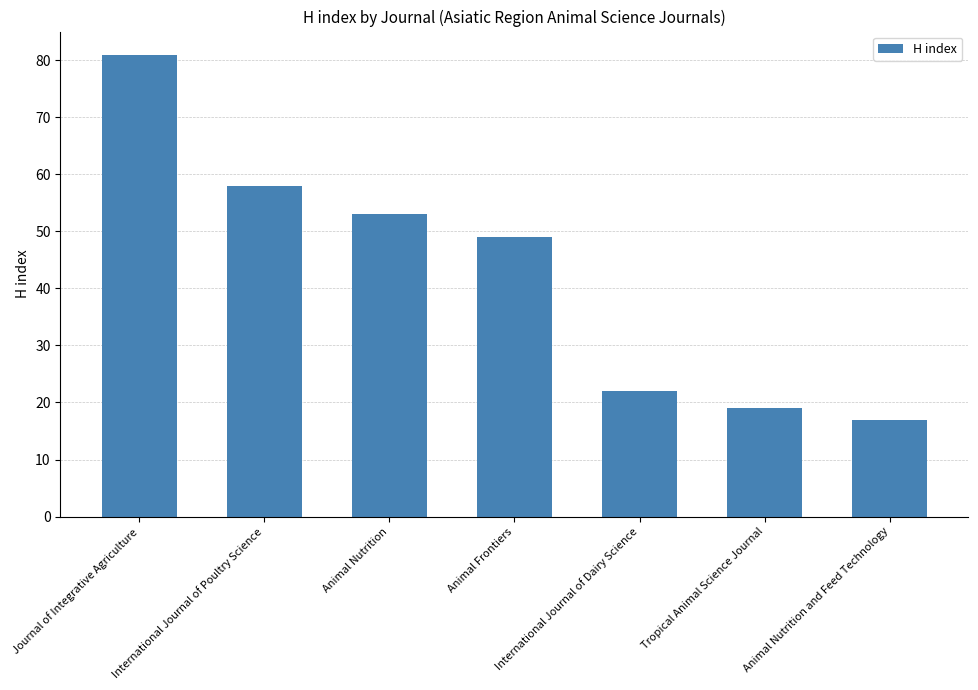

What is the minimum value shown in the chart?

17